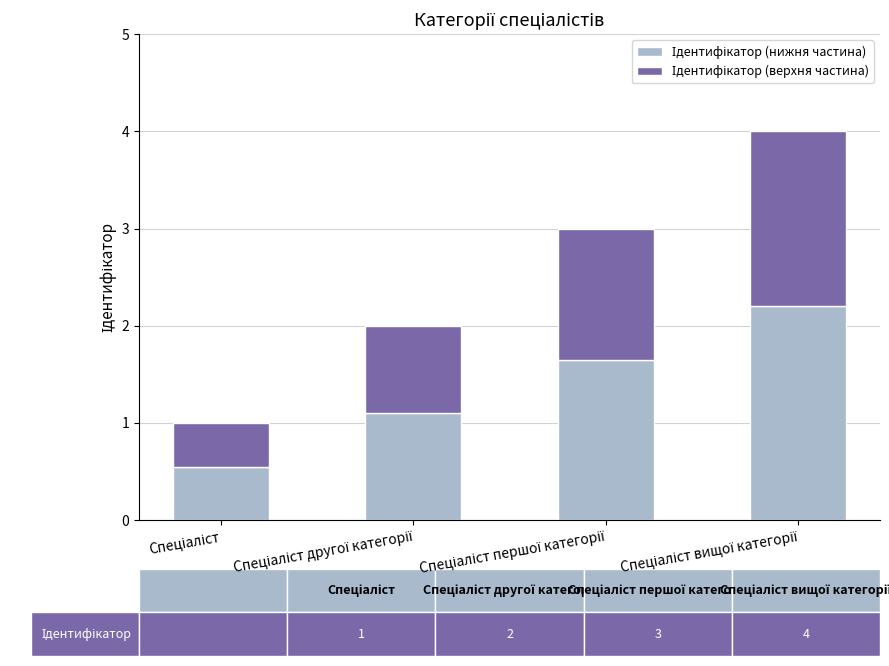

Is it true that Ідентифікатор (нижня частина) equals 1.1 at Спеціаліст другої категорії?

True